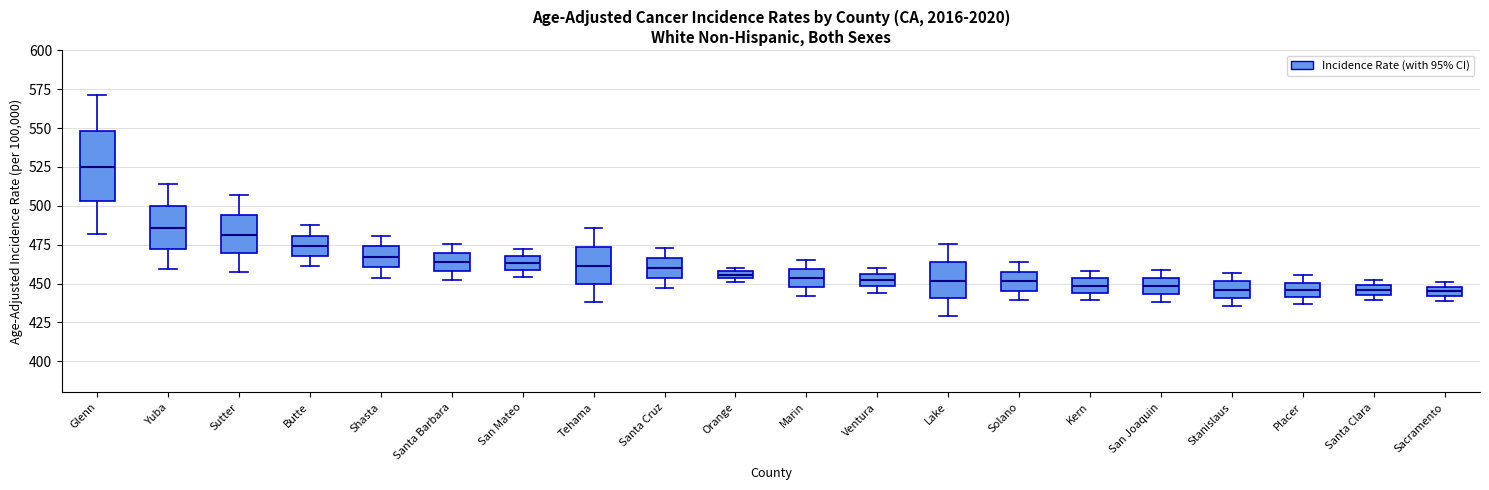

Where is the lower edge of the box for Yuba on the y-axis? The values are not printed on the chart, so give them approximately, as read against the axis.

475